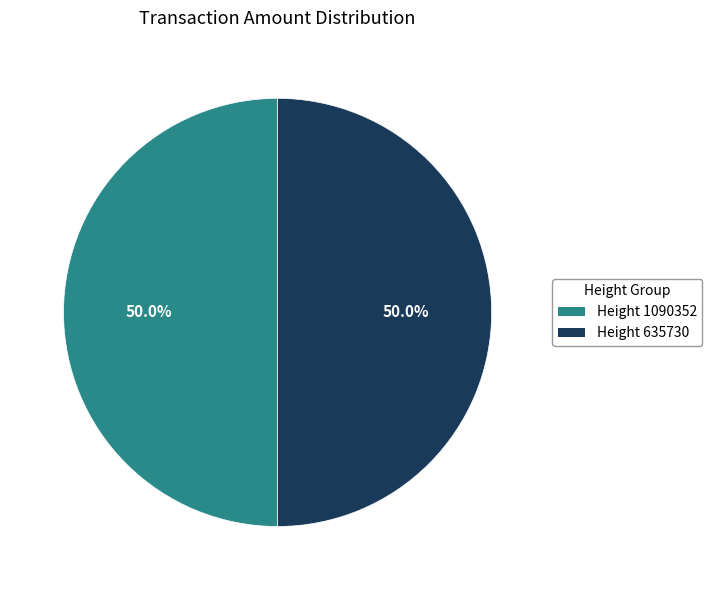

What is the ratio of the value at Height 1090352 to the value at Height 635730?

1.0